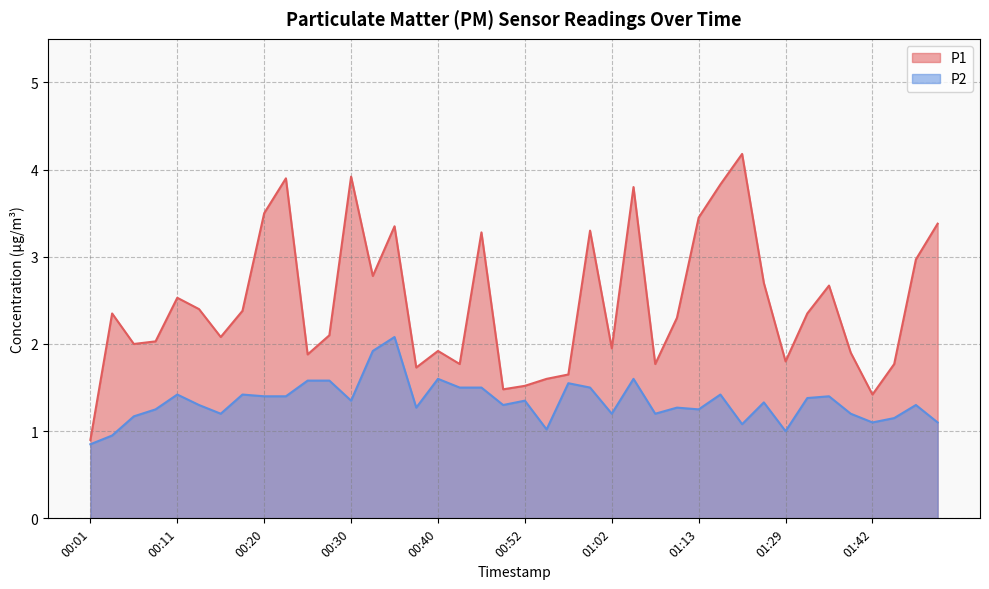

How many interior local valleys does the P1 series have?

11